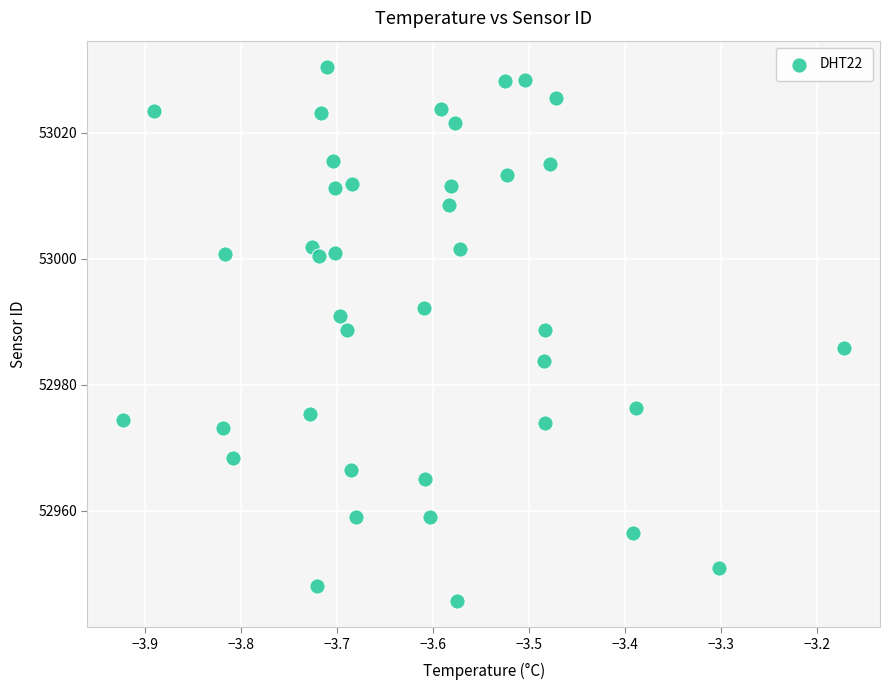

What is the range of Y values (max minus min)?

84.6